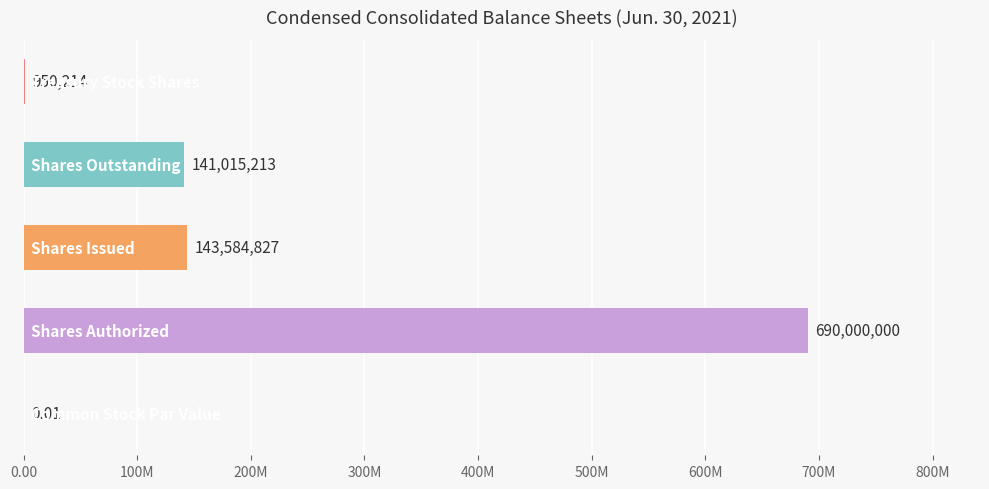

What is the sum of all values?

975550254.0